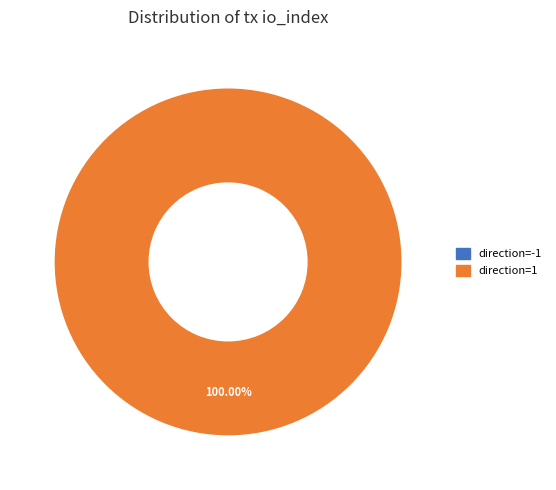

What portion of the pie excludes direction=-1?

100.0%